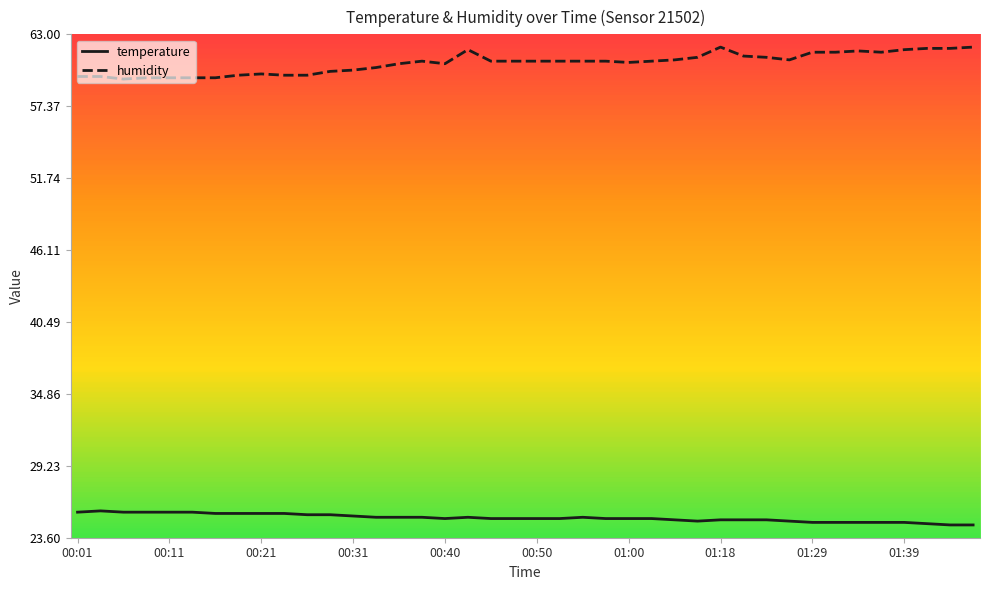

True or false: humidity and temperature intersect in this chart.

False